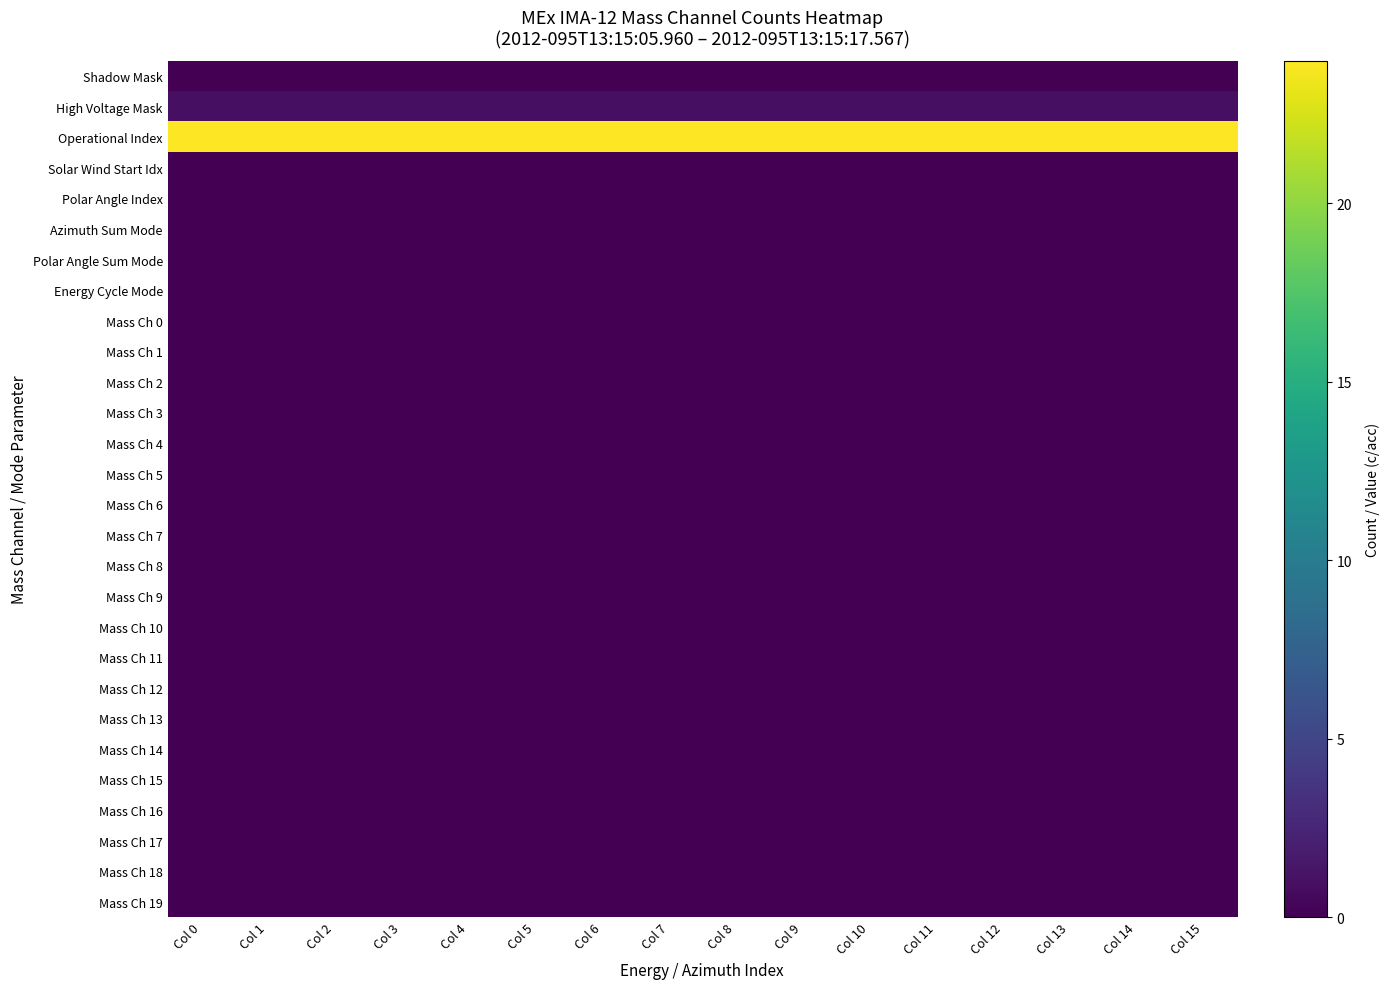

Rank the series at Col 8 from lowest to highest value.

Shadow Mask, Solar Wind Start Idx, Polar Angle Index, Azimuth Sum Mode, Polar Angle Sum Mode, Energy Cycle Mode, Mass Ch 0, Mass Ch 1, Mass Ch 2, Mass Ch 3, Mass Ch 4, Mass Ch 5, Mass Ch 6, Mass Ch 7, Mass Ch 8, Mass Ch 9, Mass Ch 10, Mass Ch 11, Mass Ch 12, Mass Ch 13, Mass Ch 14, Mass Ch 15, Mass Ch 16, Mass Ch 17, Mass Ch 18, Mass Ch 19, High Voltage Mask, Operational Index